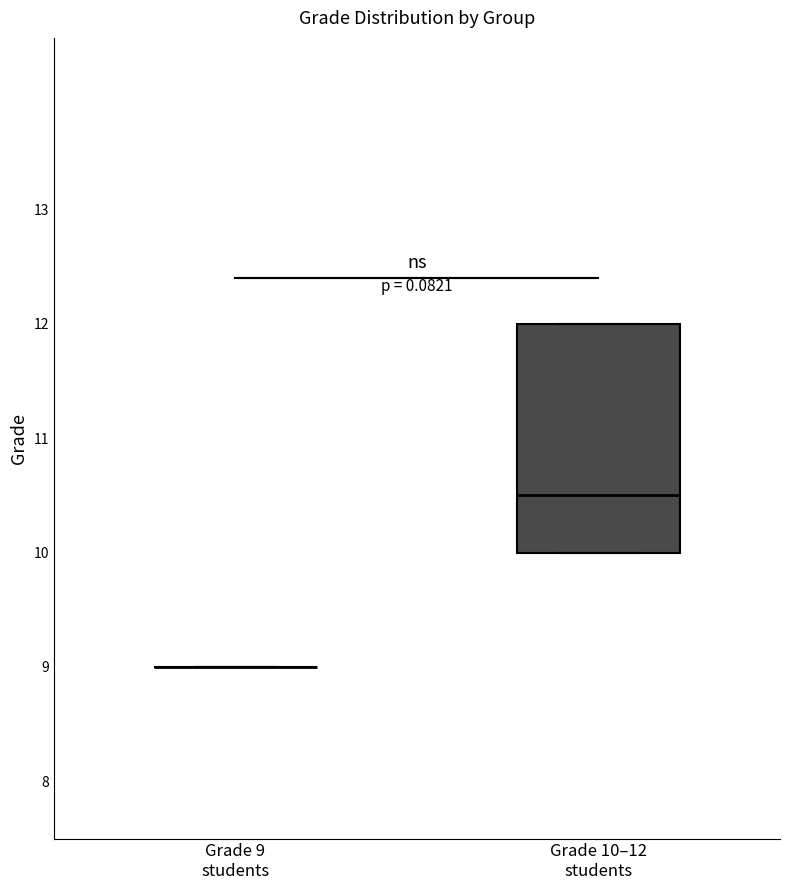

Which box is the tallest, from its lower edge to its upper edge?

Grade 10–12 students